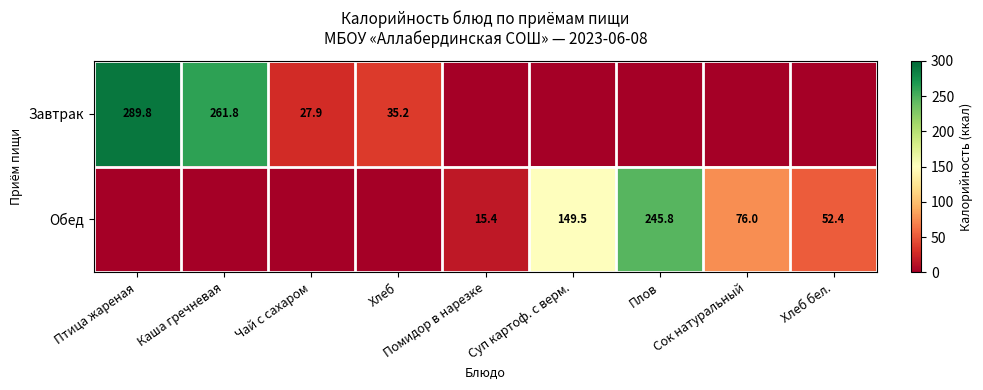

The Завтрак series shows 140.4 at Птица жареная. True or false?

False